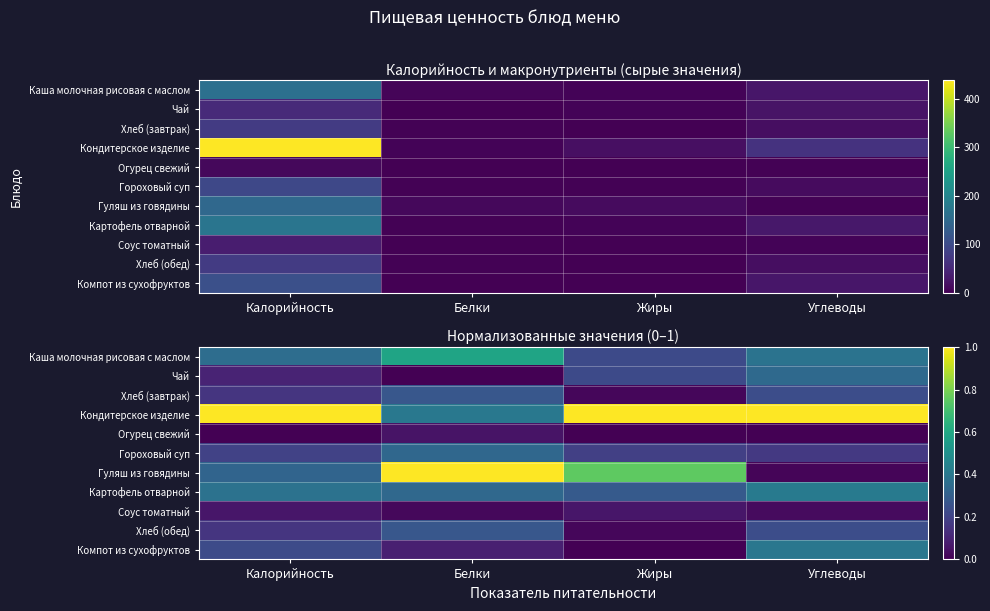

Which category has the lowest value in the Кондитерское изделие series?

Белки